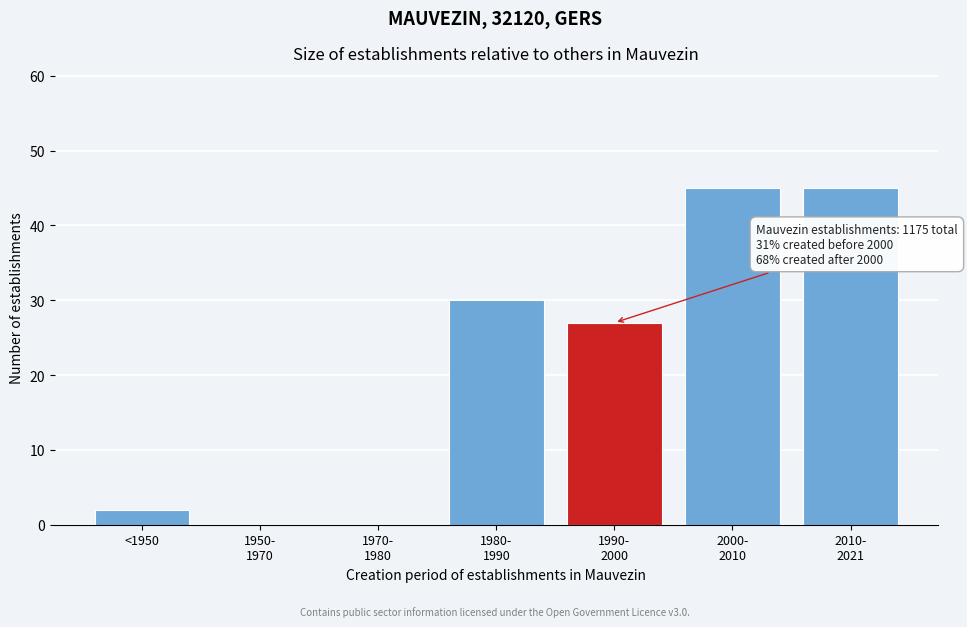

The chart shows a value of 2 at <1950. True or false?

True